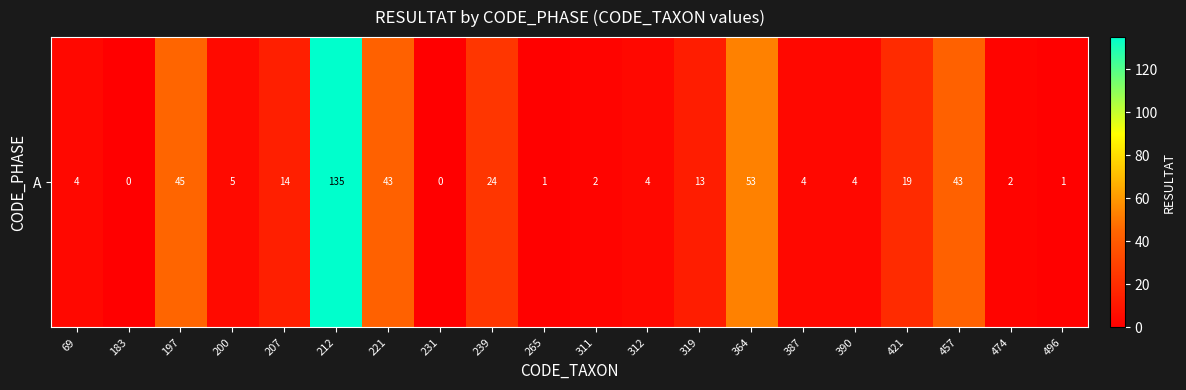

Is it true that the value at 312 is 2?

False